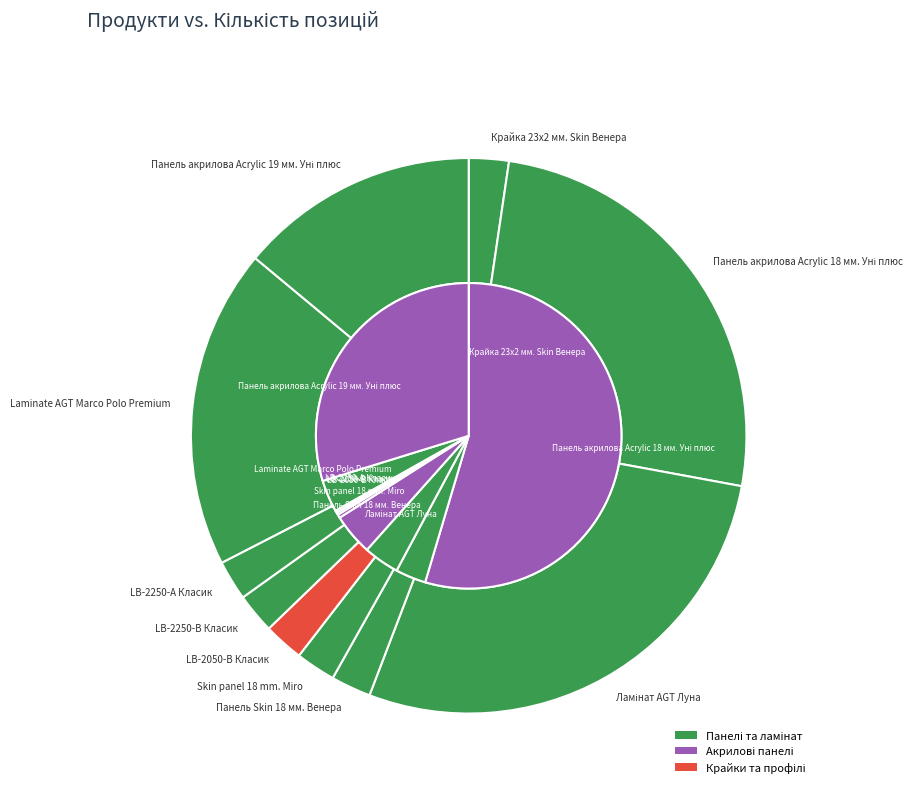

Which has a higher value, LB-2050-В Класик or Панель акрилова Acrylic 18 мм. Уні плюс?

Панель акрилова Acrylic 18 мм. Уні плюс